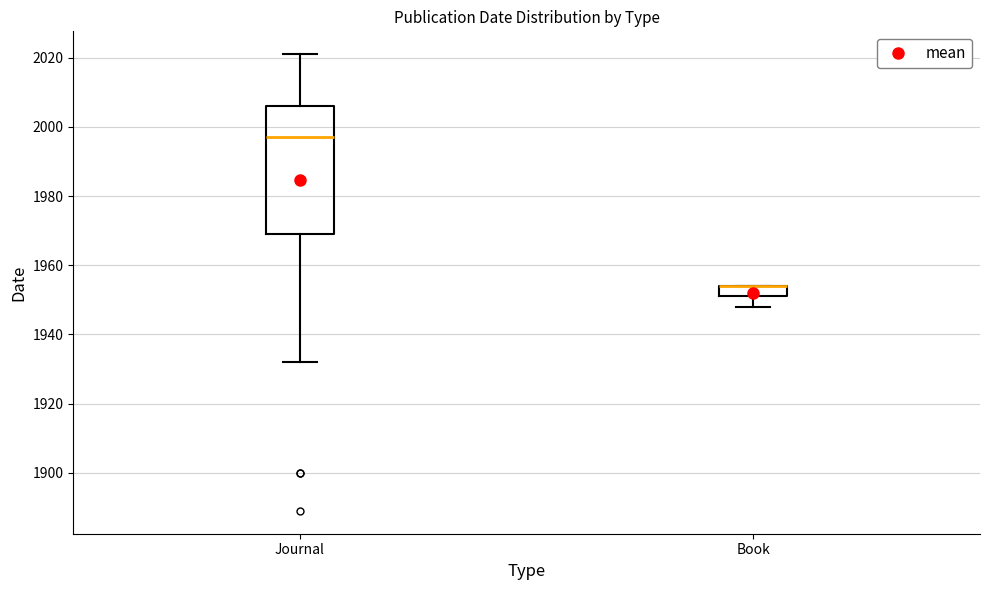

Which box is the tallest, from its lower edge to its upper edge?

Journal